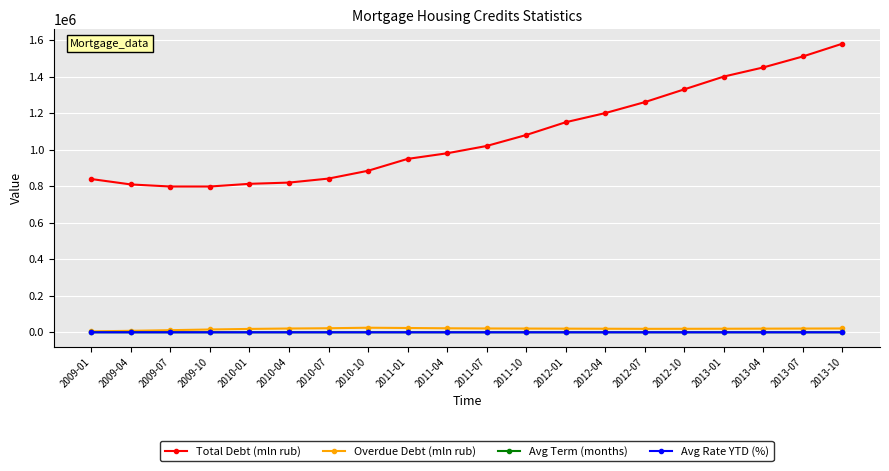

Which series has the widest spread of values?

Total Debt (mln rub)